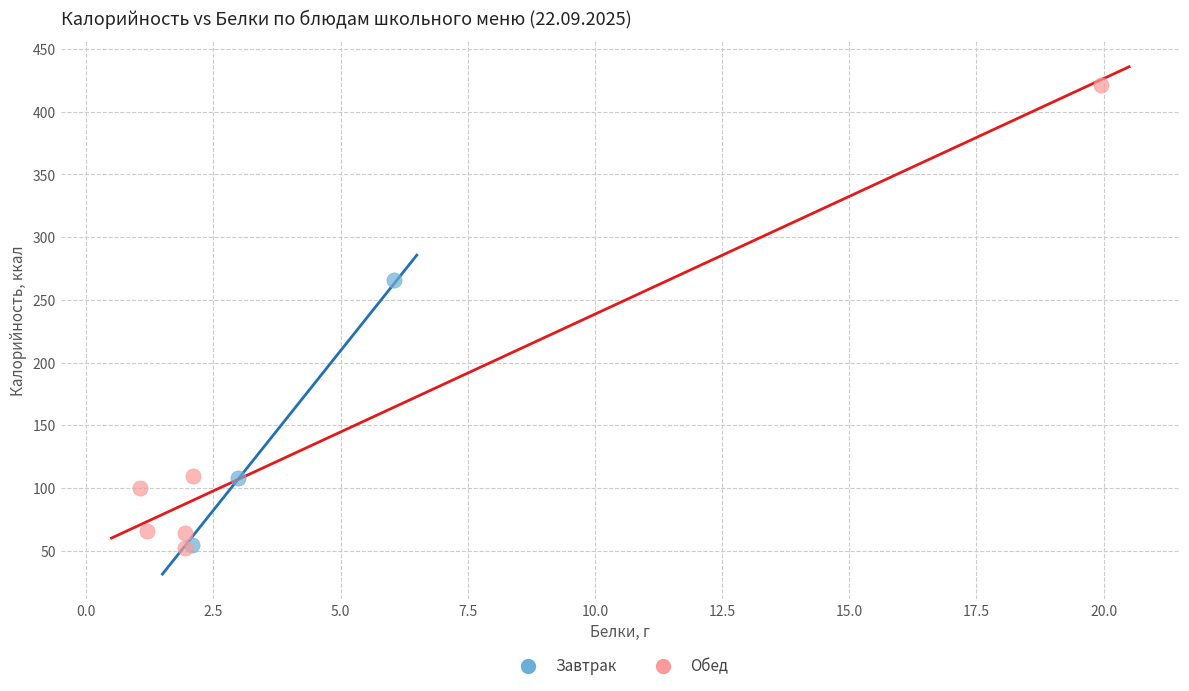

Which series contains the highest Y value?

Обед